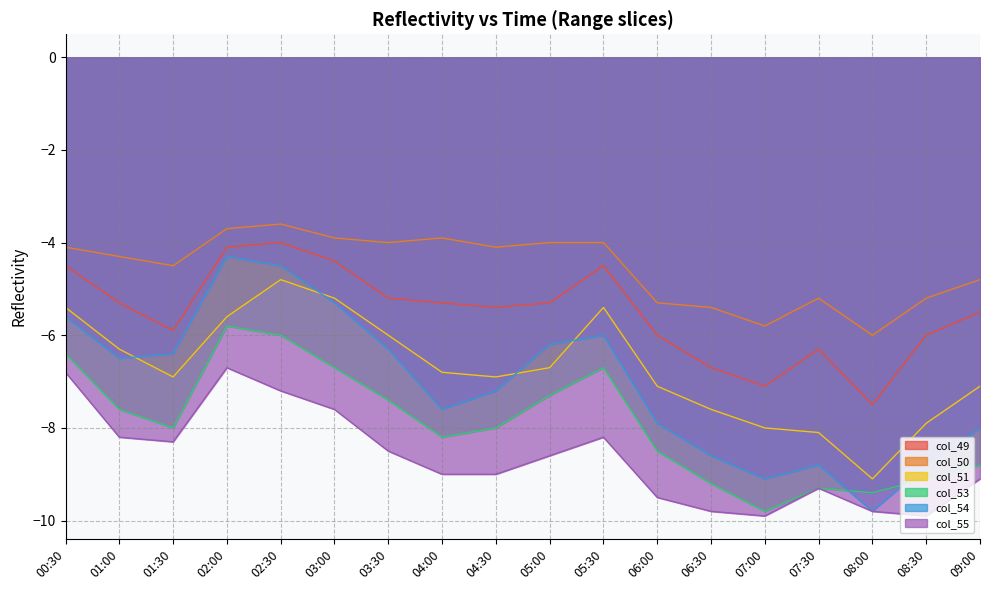

True or false: col_53 and col_50 cross at least once.

False